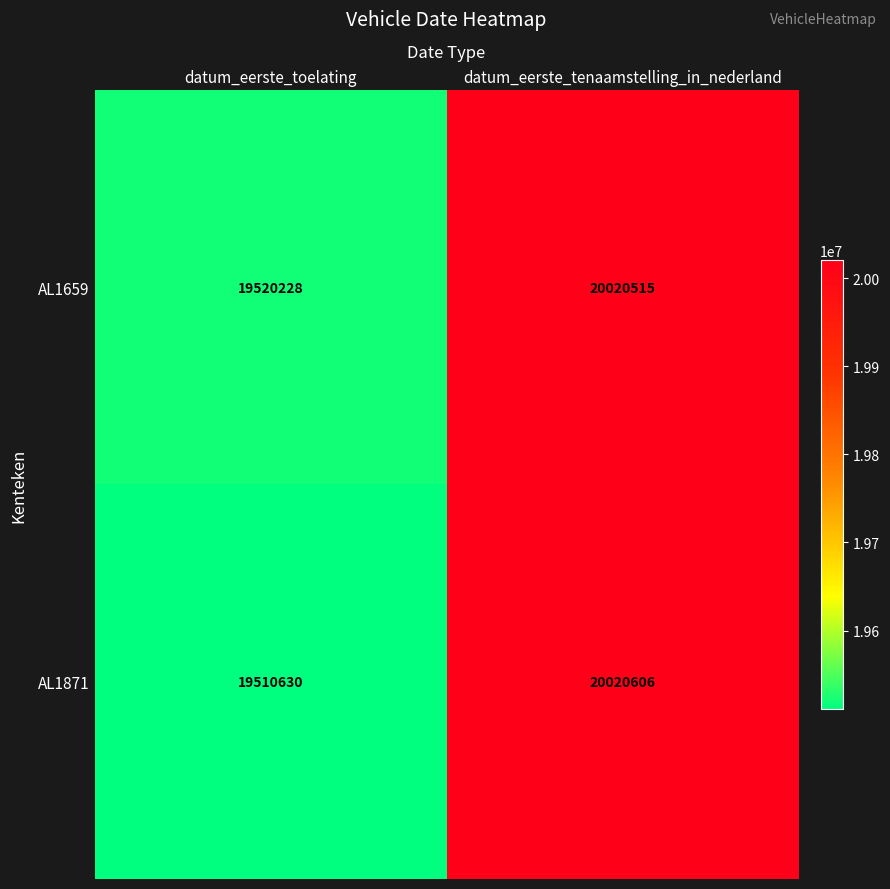

Which category has the highest value across all series?

datum_eerste_tenaamstelling_in_nederland